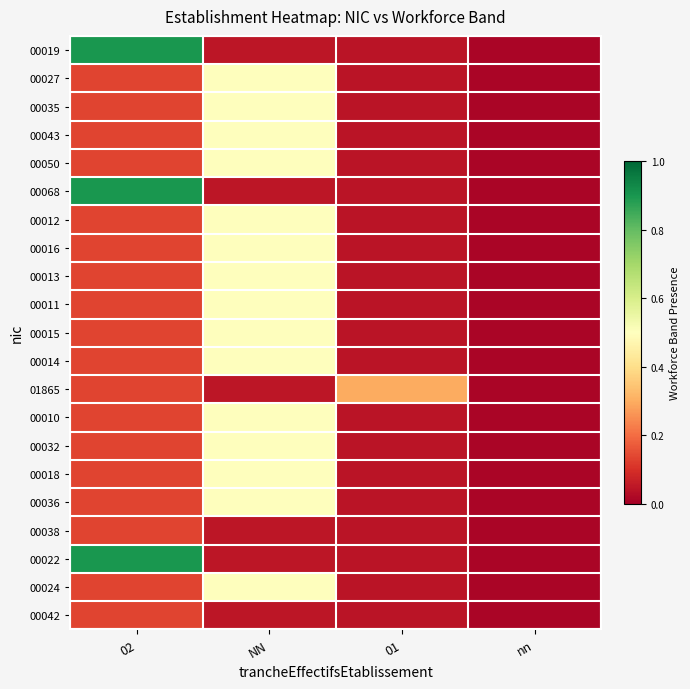

Reading right to left, list all the values displayed in this chart.

00019: nn=0.0	01=0.0	NN=0.1	02=0.9
00027: nn=0.0	01=0.0	NN=0.5	02=0.1
00035: nn=0.0	01=0.0	NN=0.5	02=0.1
00043: nn=0.0	01=0.0	NN=0.5	02=0.1
00050: nn=0.0	01=0.0	NN=0.5	02=0.1
00068: nn=0.0	01=0.0	NN=0.1	02=0.9
00012: nn=0.0	01=0.0	NN=0.5	02=0.1
00016: nn=0.0	01=0.0	NN=0.5	02=0.1
00013: nn=0.0	01=0.0	NN=0.5	02=0.1
00011: nn=0.0	01=0.0	NN=0.5	02=0.1
00015: nn=0.0	01=0.0	NN=0.5	02=0.1
00014: nn=0.0	01=0.0	NN=0.5	02=0.1
01865: nn=0.0	01=0.3	NN=0.1	02=0.1
00010: nn=0.0	01=0.0	NN=0.5	02=0.1
00032: nn=0.0	01=0.0	NN=0.5	02=0.1
00018: nn=0.0	01=0.0	NN=0.5	02=0.1
00036: nn=0.0	01=0.0	NN=0.5	02=0.1
00038: nn=0.0	01=0.0	NN=0.1	02=0.1
00022: nn=0.0	01=0.0	NN=0.1	02=0.9
00024: nn=0.0	01=0.0	NN=0.5	02=0.1
00042: nn=0.0	01=0.0	NN=0.1	02=0.1